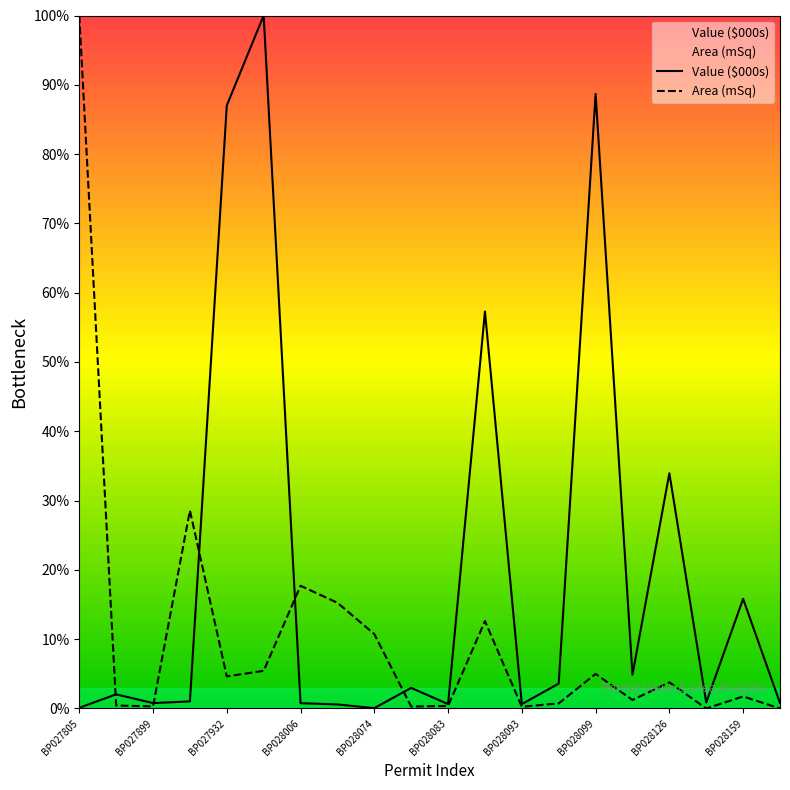

How many interior local valleys does the Value ($000s) series have?

6